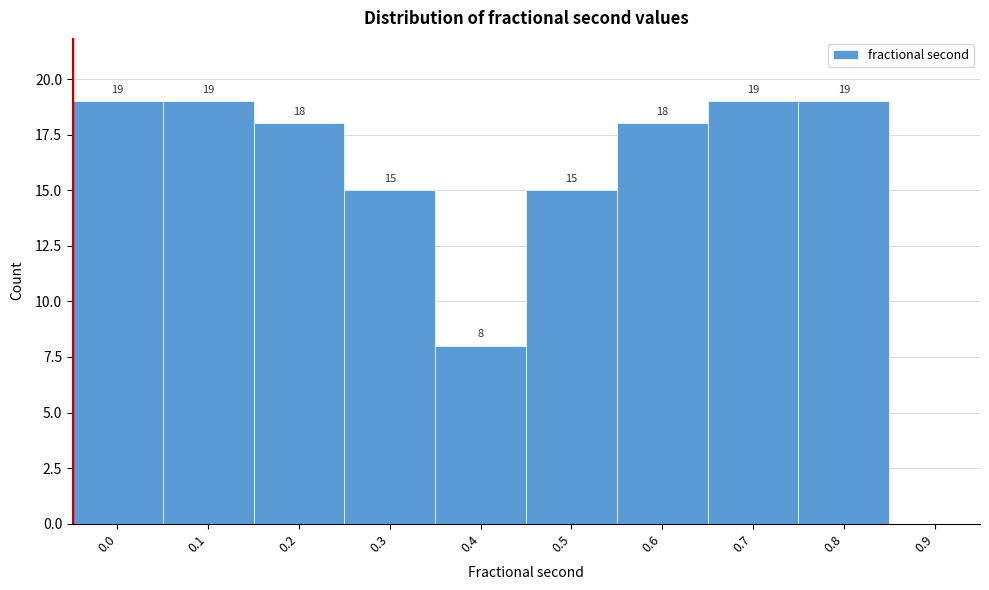

Reading right to left, list all the values displayed in this chart.

0.9=0	0.8=19	0.7=19	0.6=18	0.5=15	0.4=8	0.3=15	0.2=18	0.1=19	0.0=19